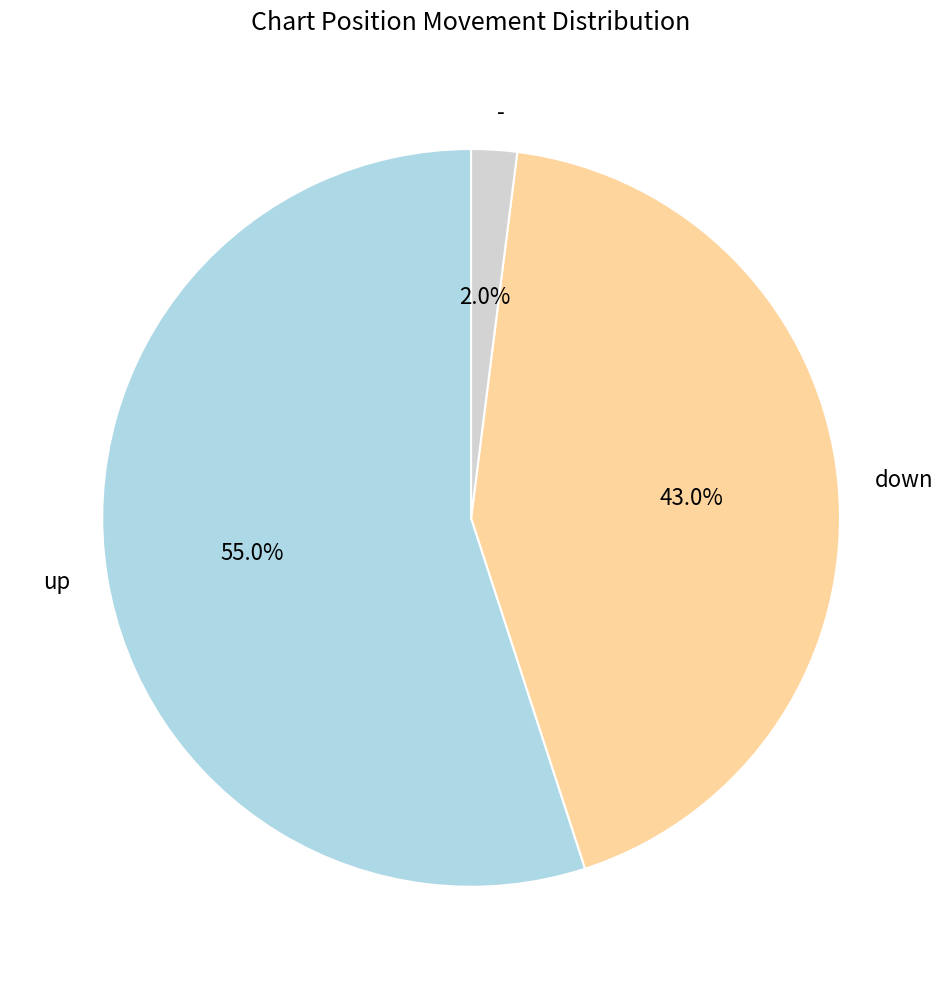

Which category has the biggest portion of the pie?

up